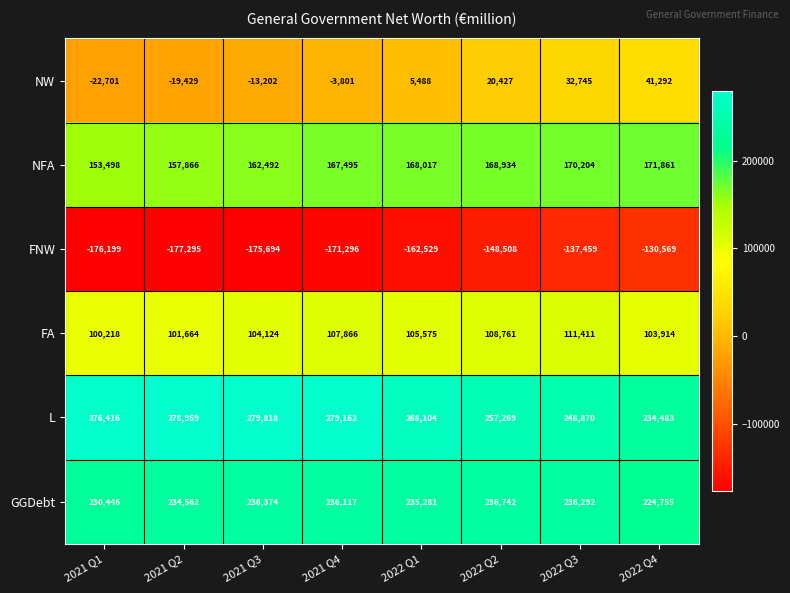

What is the total value across all series at 2022 Q2?

643625